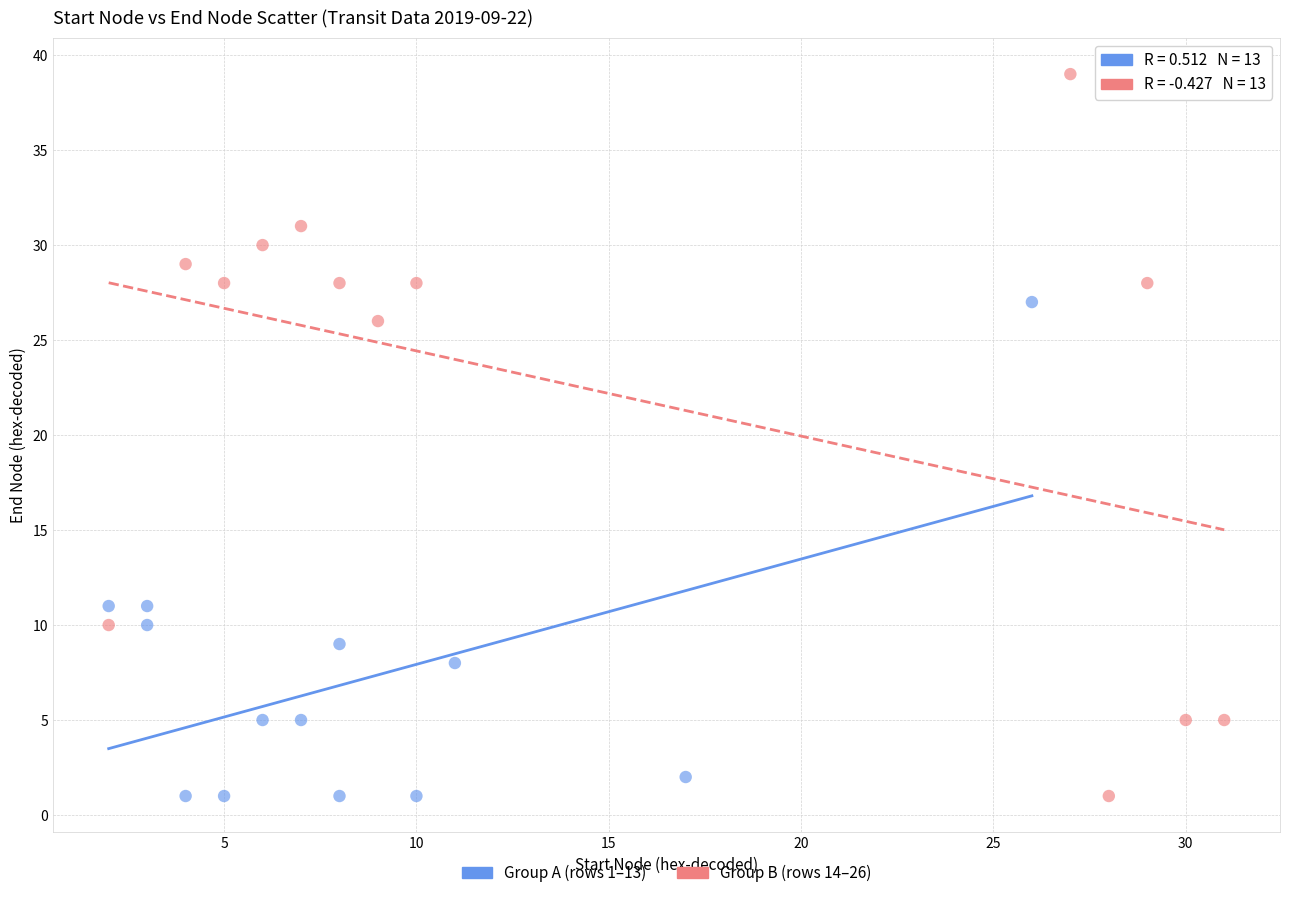

Which series reaches the maximum Y coordinate?

Group B (rows 14–26)